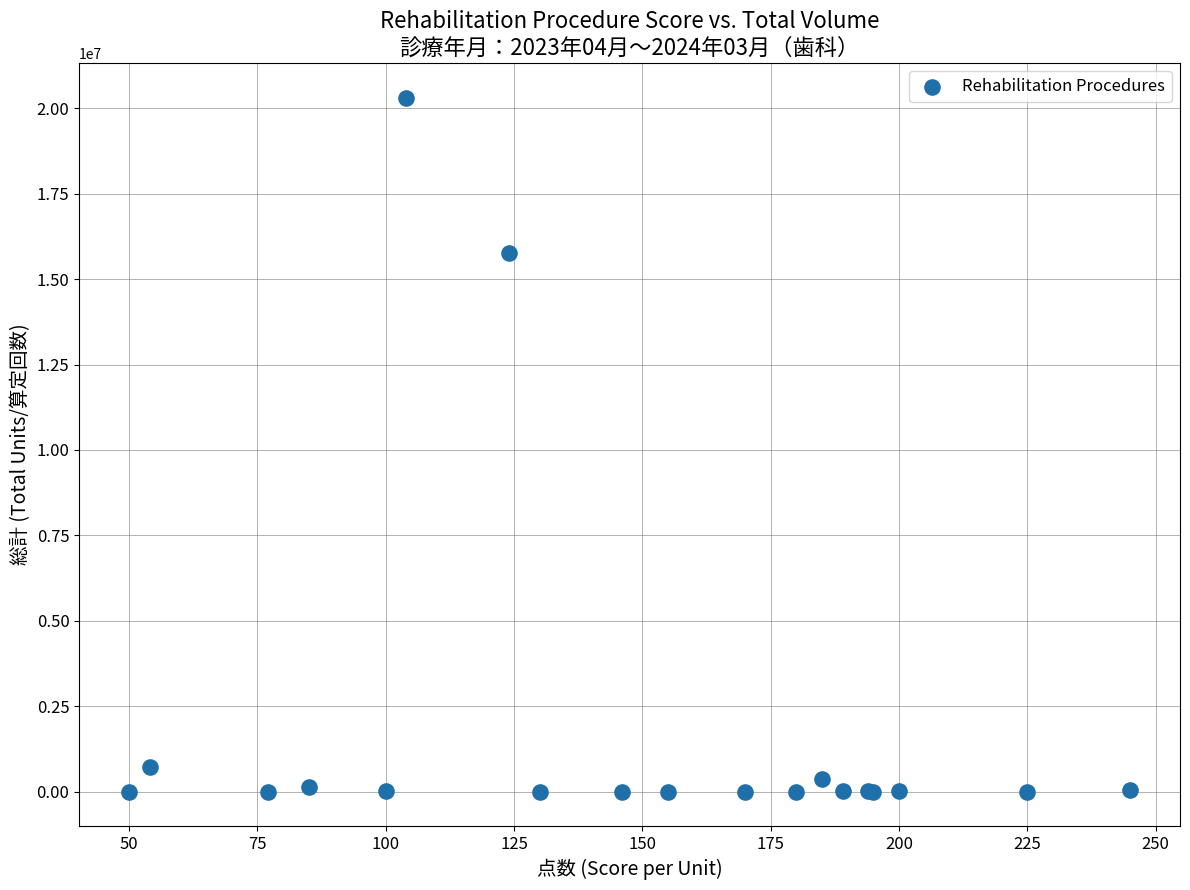

What Y value in the scatter plot is closest to 10155286?

15773711